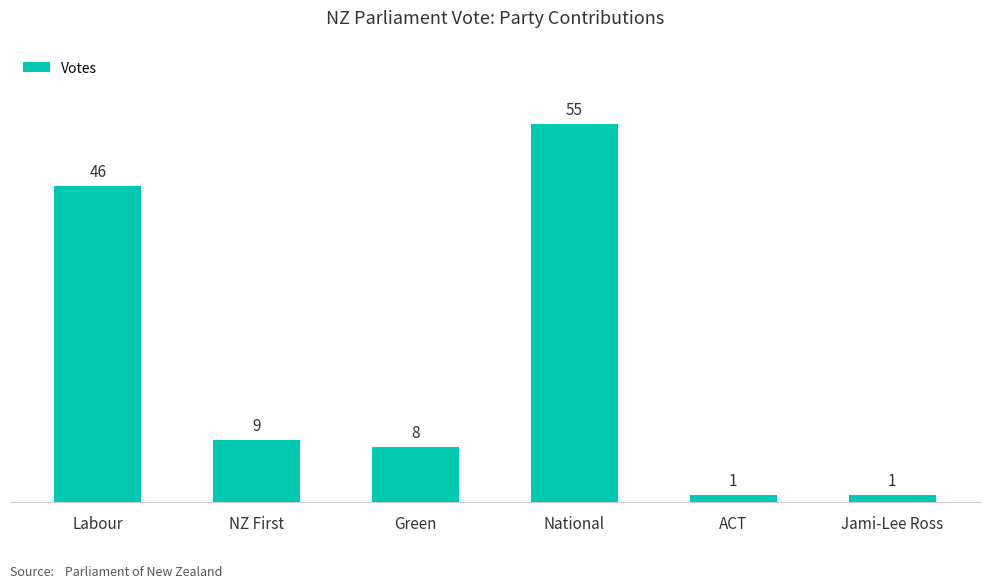

What is the greatest value displayed?

55